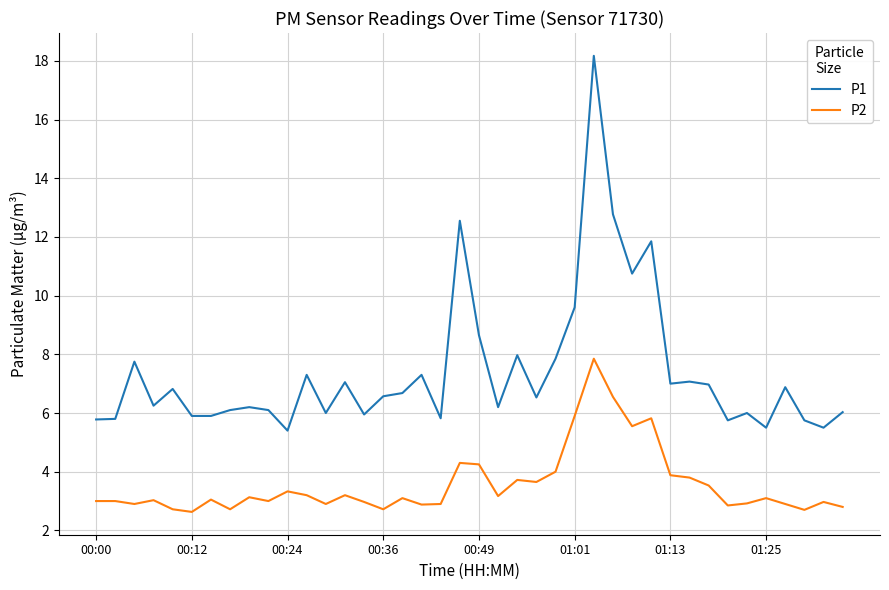

Rank the series by their maximum value, from highest to lowest.

P1, P2